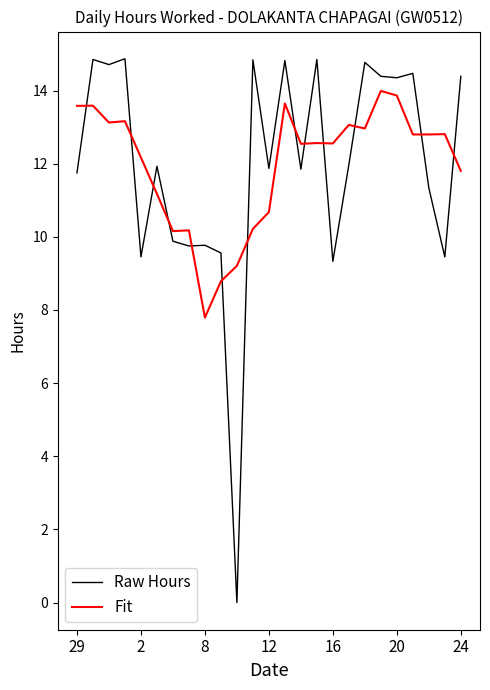

What is the minimum value for Fit?

7.8